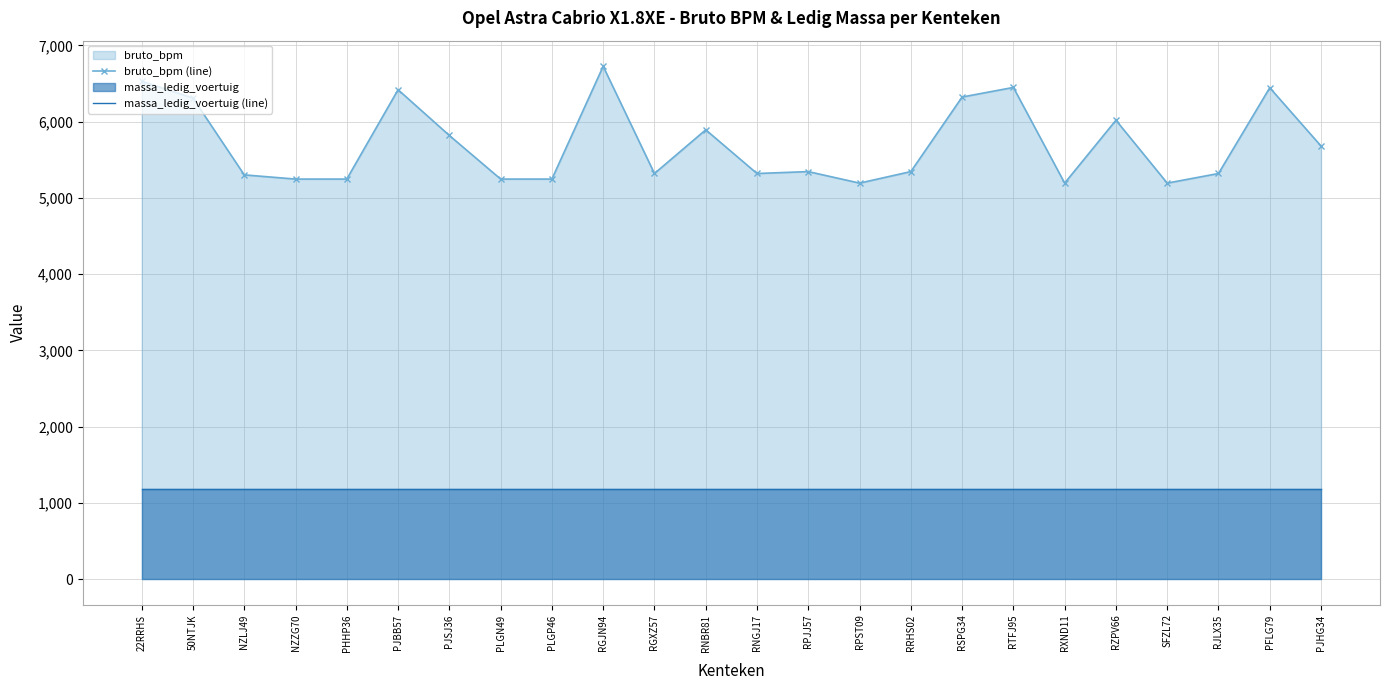

True or false: massa_ledig_voertuig (line) has a value of 392 at PLGN49.

False